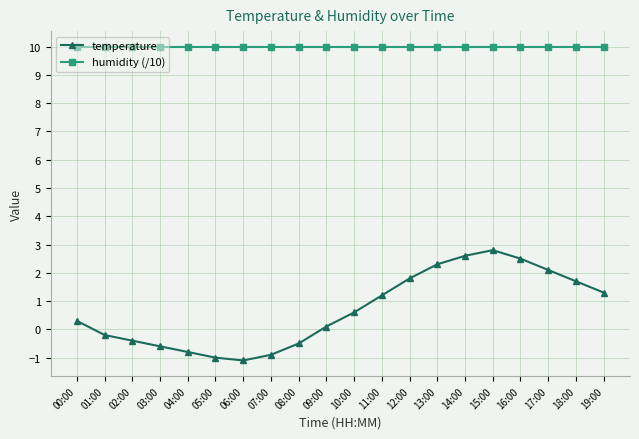

Is this an area chart (filled region under the line)?

No